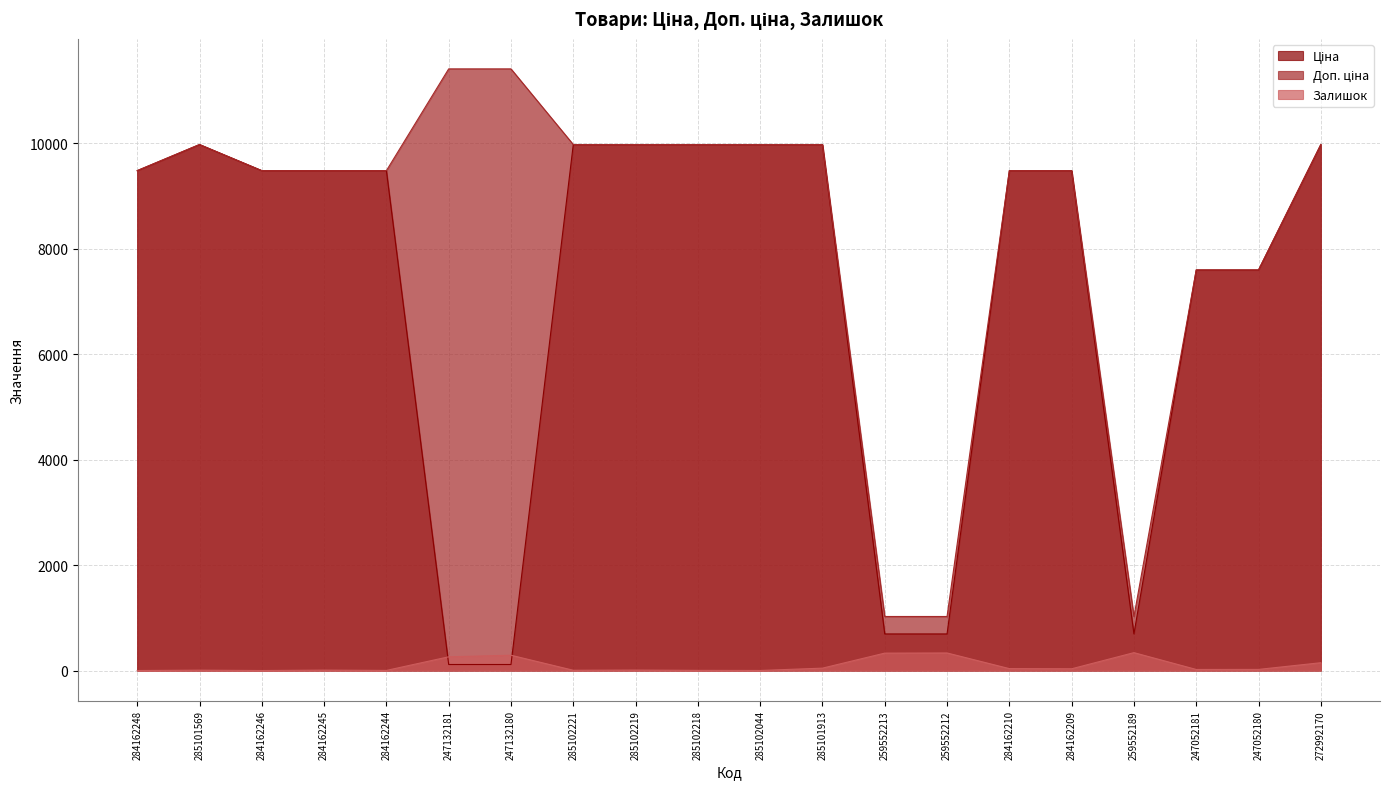

Is it true that Ціна equals 7596.5 at 247052181?

True